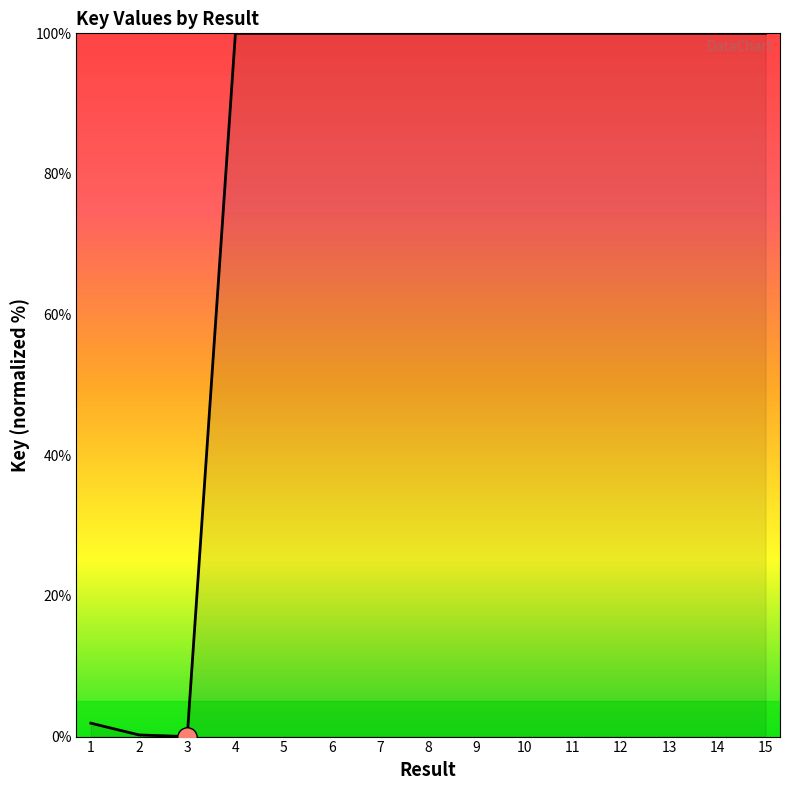

The chart shows a value of 100.0 at 14. True or false?

True